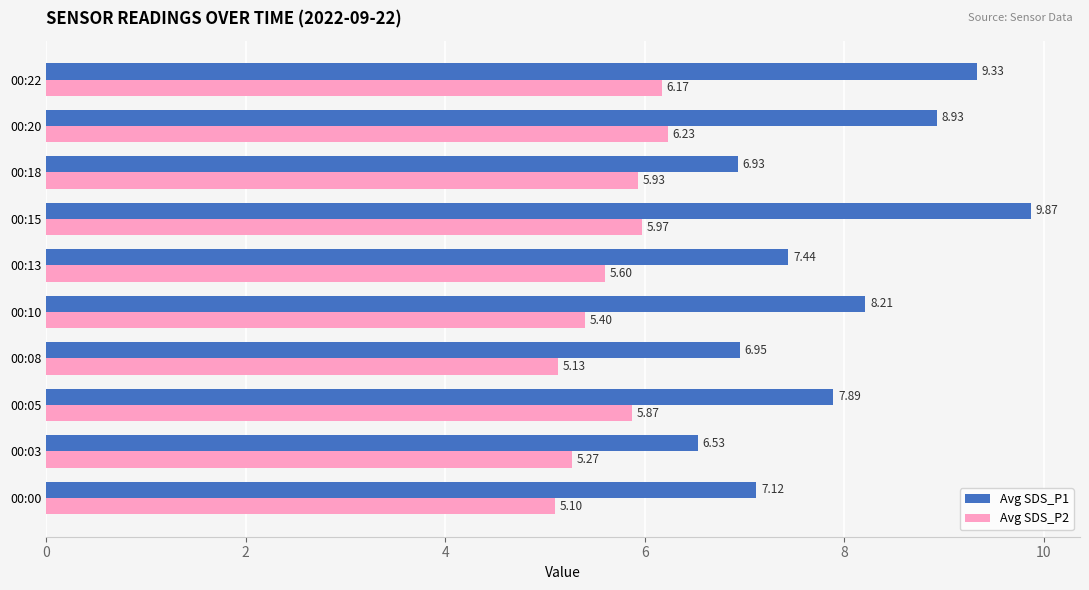

Rank the series by their average value, from highest to lowest.

Avg SDS_P1, Avg SDS_P2